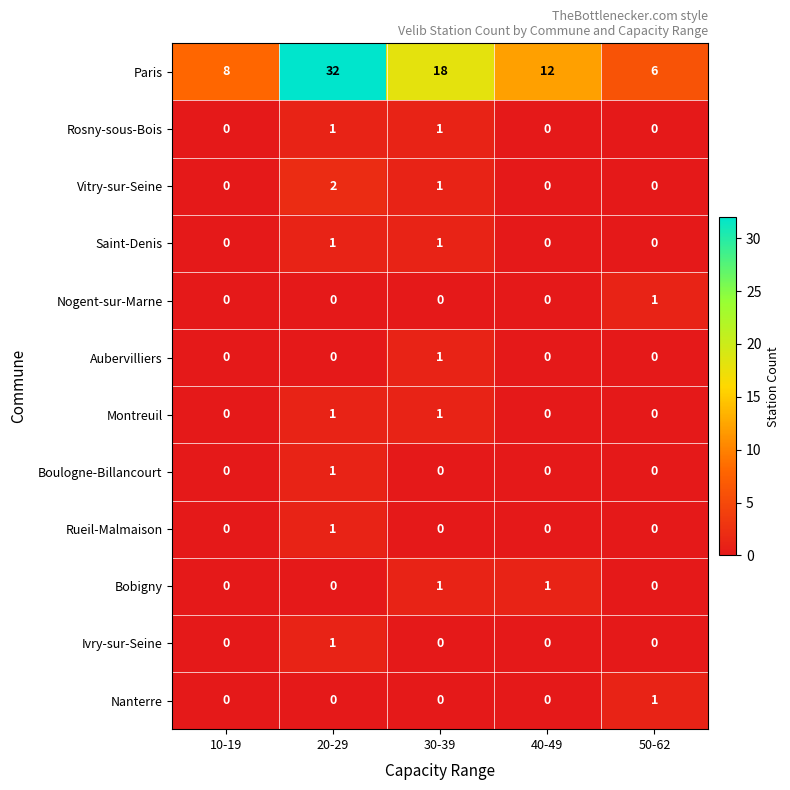

Which series has the largest total across all categories?

Paris